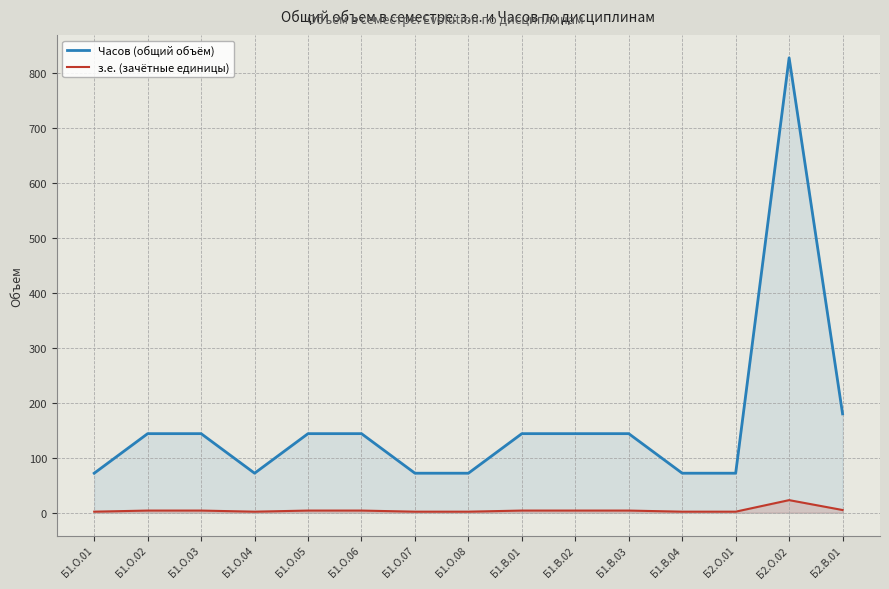

List the series in order of their peak value, lowest first.

з.е. (зачётные единицы), Часов (общий объём)